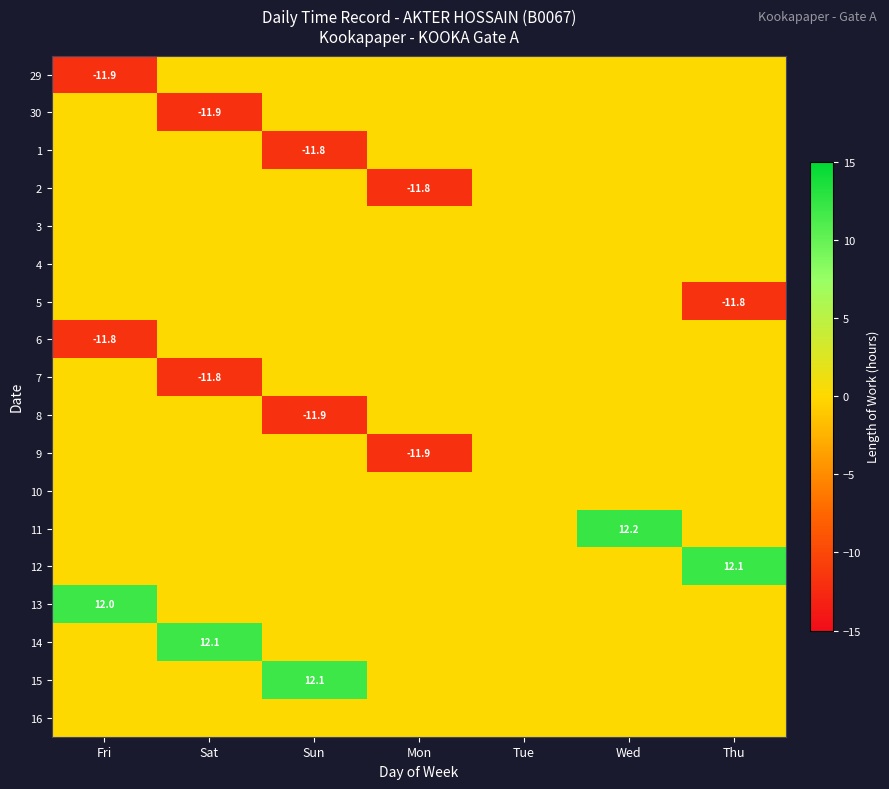

The 2 series shows -11.8 at Mon. True or false?

True